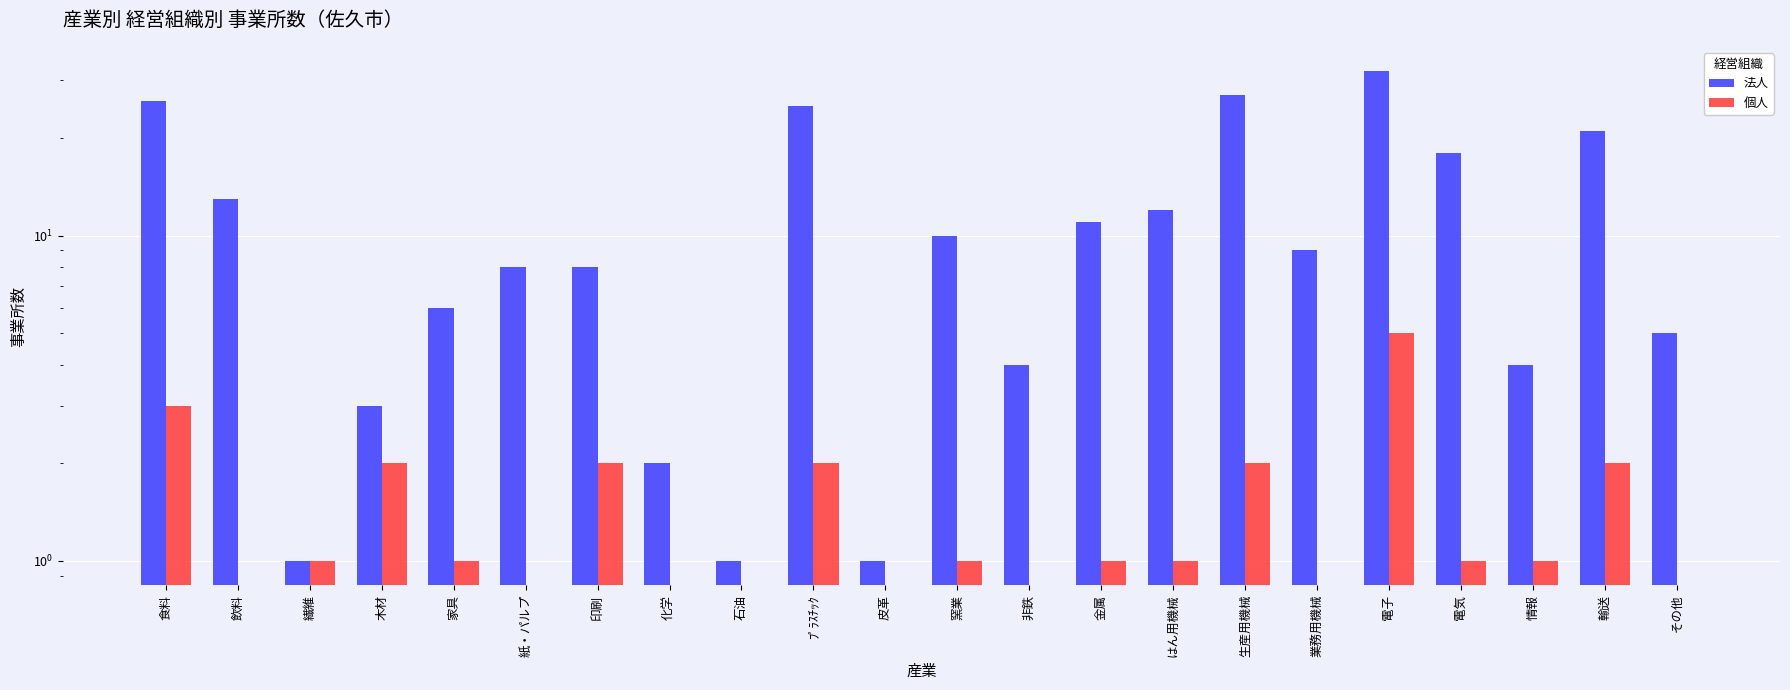

Count the number of categories in the chart.

22